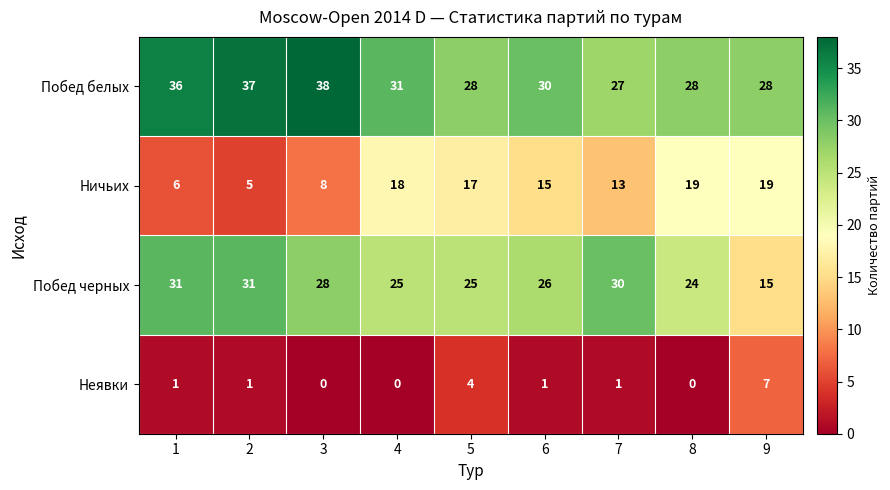

Where does the Ничьих series first go above 15?

4